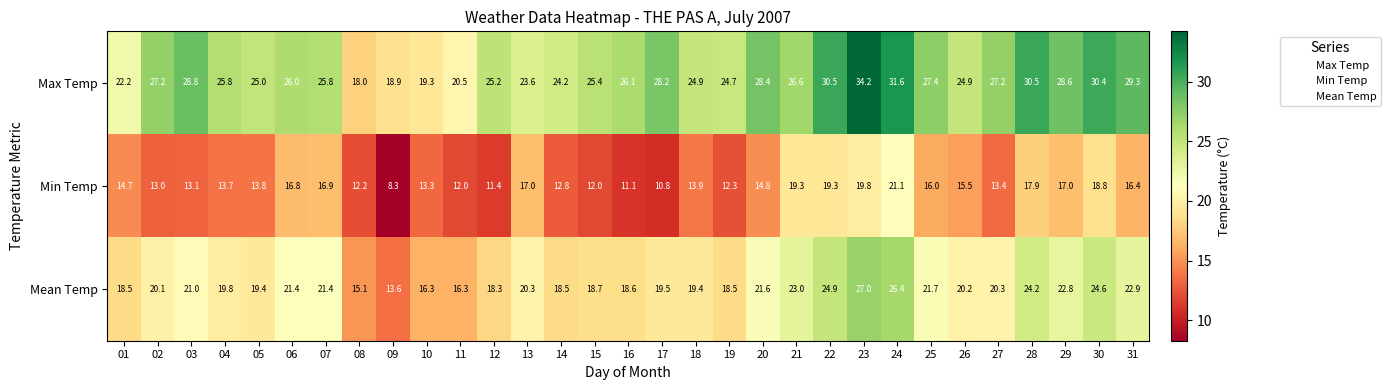

Is it true that Min Temp equals 6.6 at 25?

False